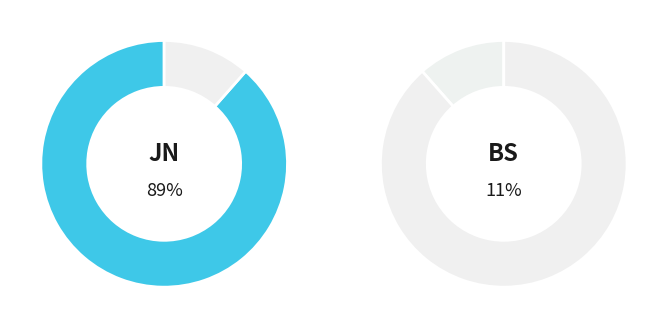

The journal slice represents 94% of the pie. True or false?

False